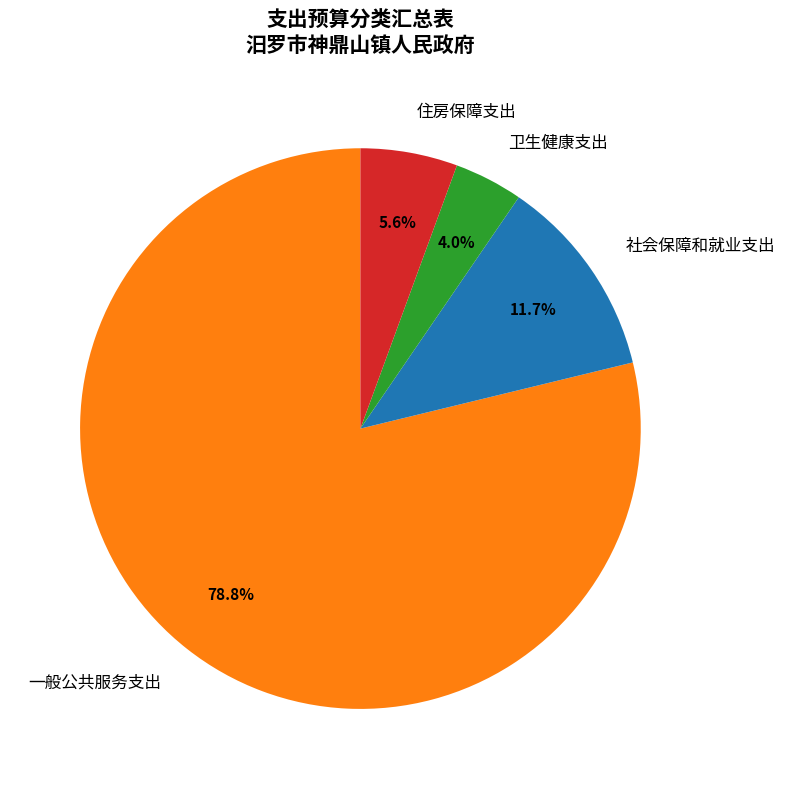

What is the ratio of the value at 住房保障支出 to the value at 卫生健康支出?

1.4